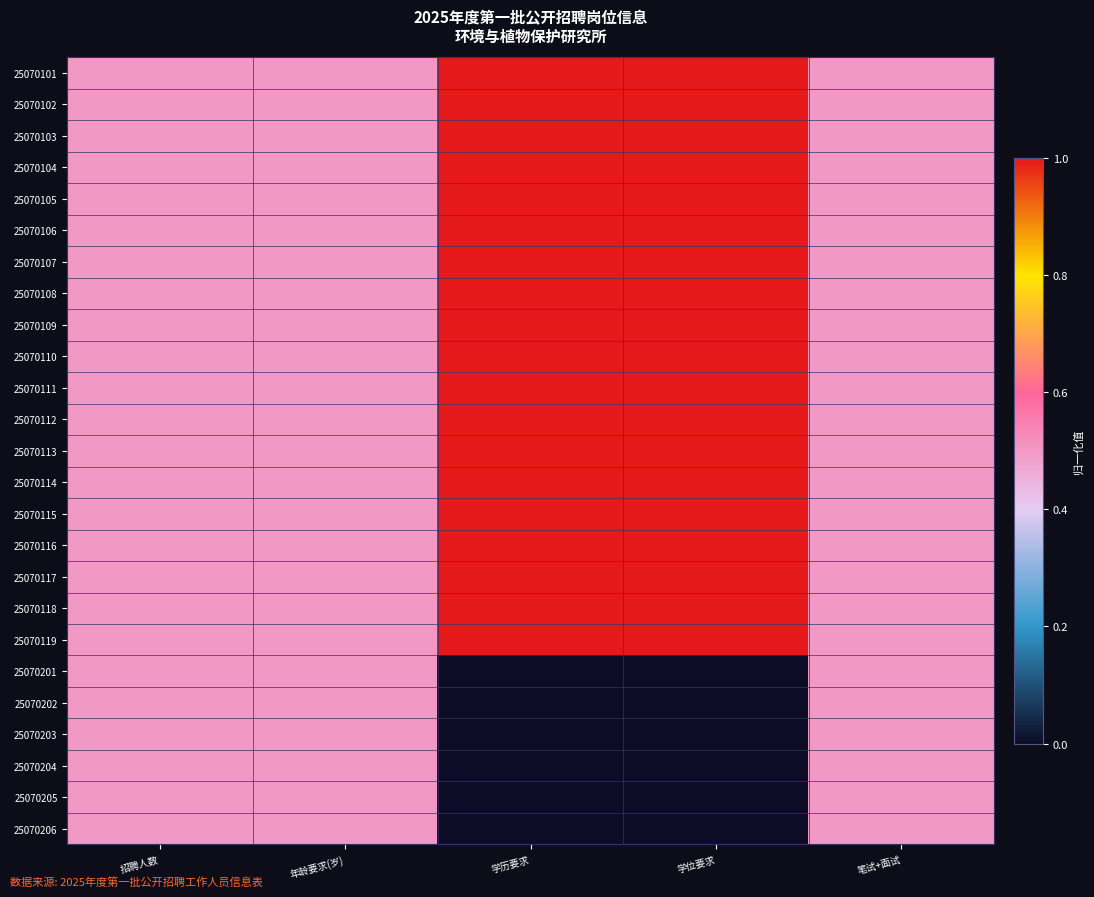

What is the maximum value shown in the chart?

1.0